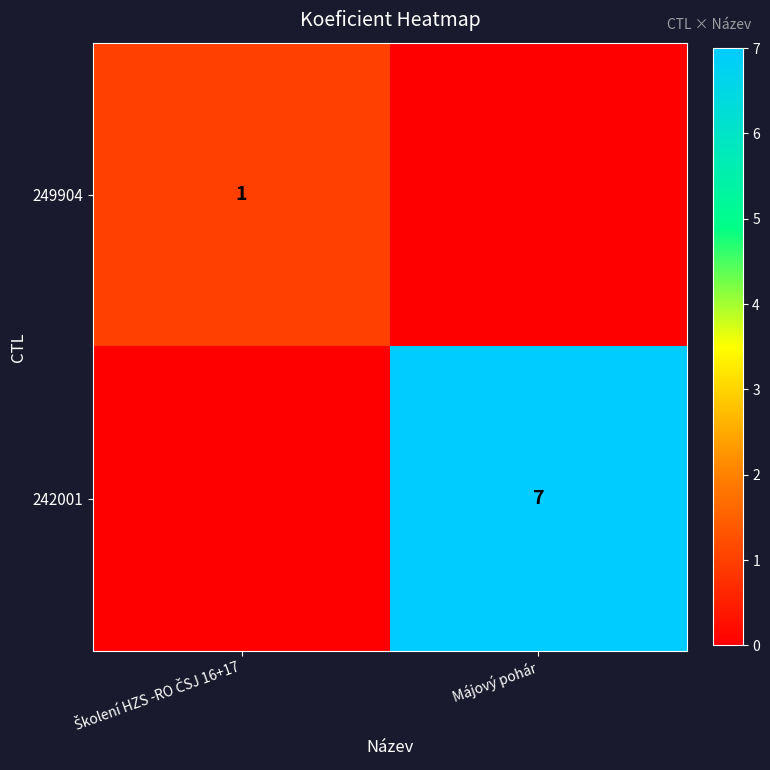

What is the total value across all series at Školení HZS -RO ČSJ 16+17?

1